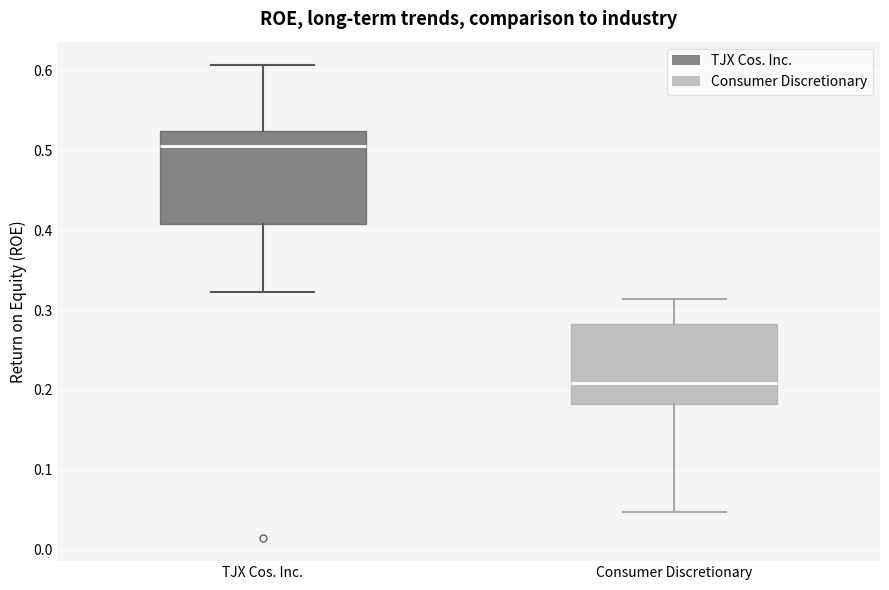

Which box's median line is the lowest?

Consumer Discretionary